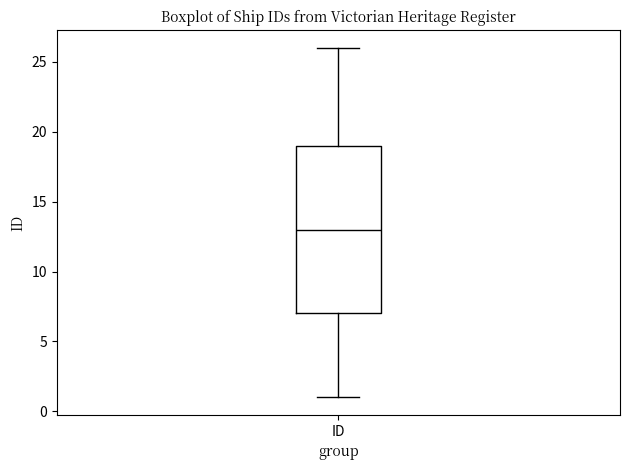

Where is the lower edge of the box for ID on the y-axis? The values are not printed on the chart, so give them approximately, as read against the axis.

7